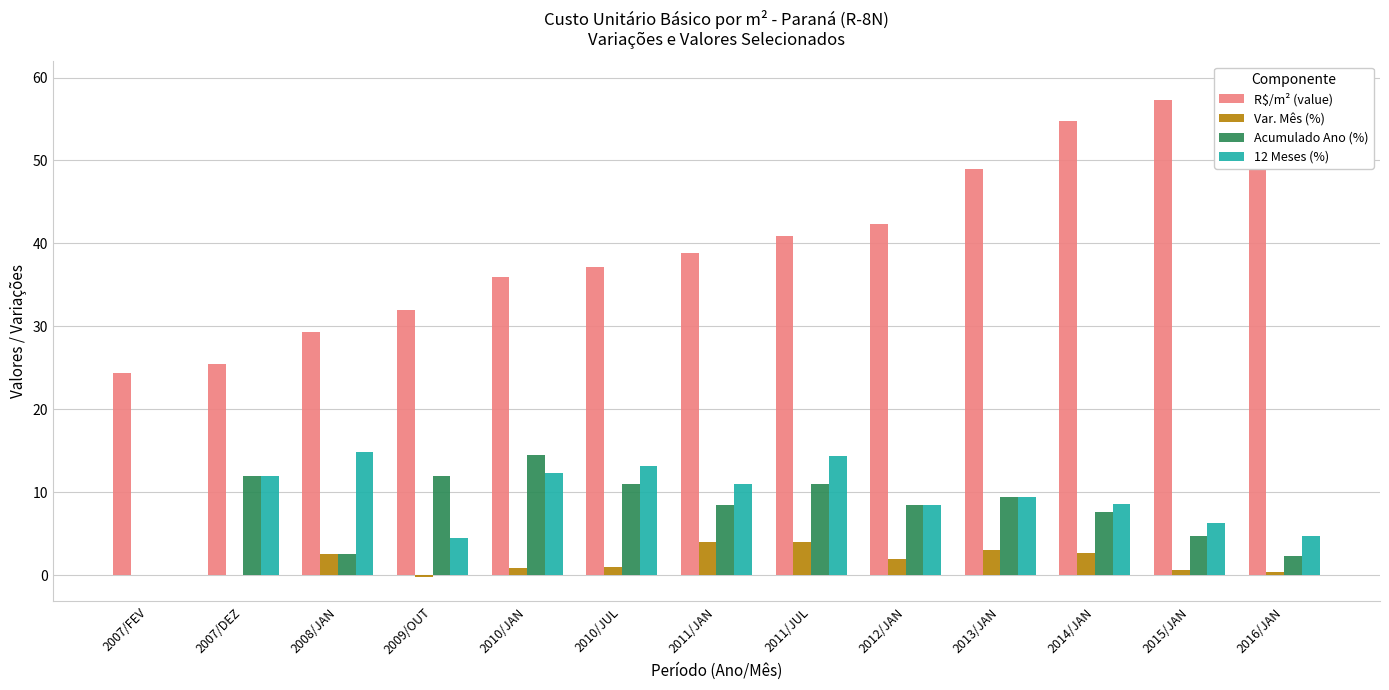

What position from the right is 2013/JAN?

4